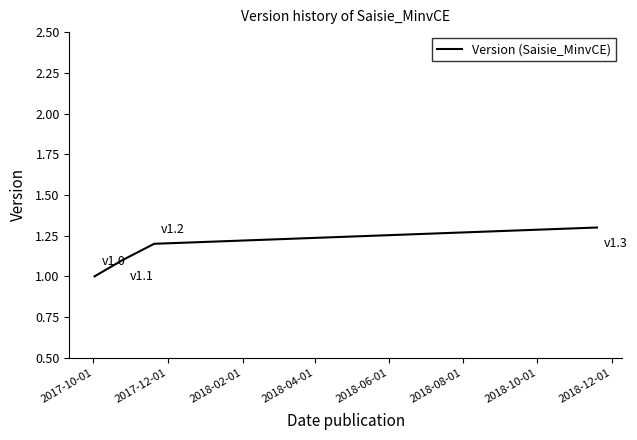

What is the difference between the maximum and minimum values?

0.3